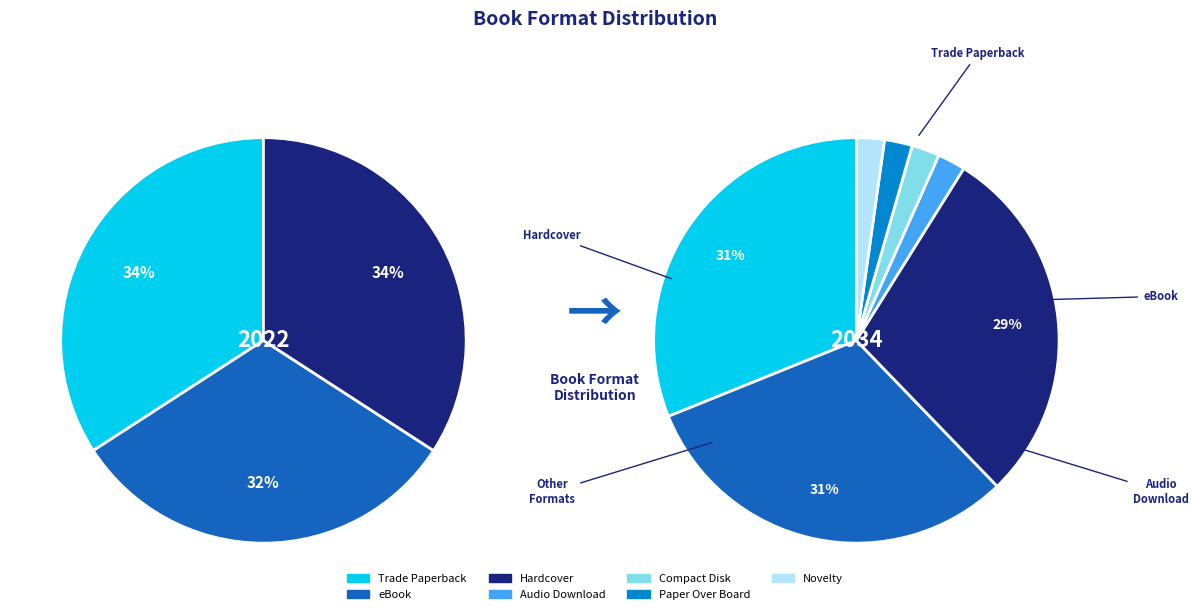

What is the largest slice in the pie chart?

Trade Paperback